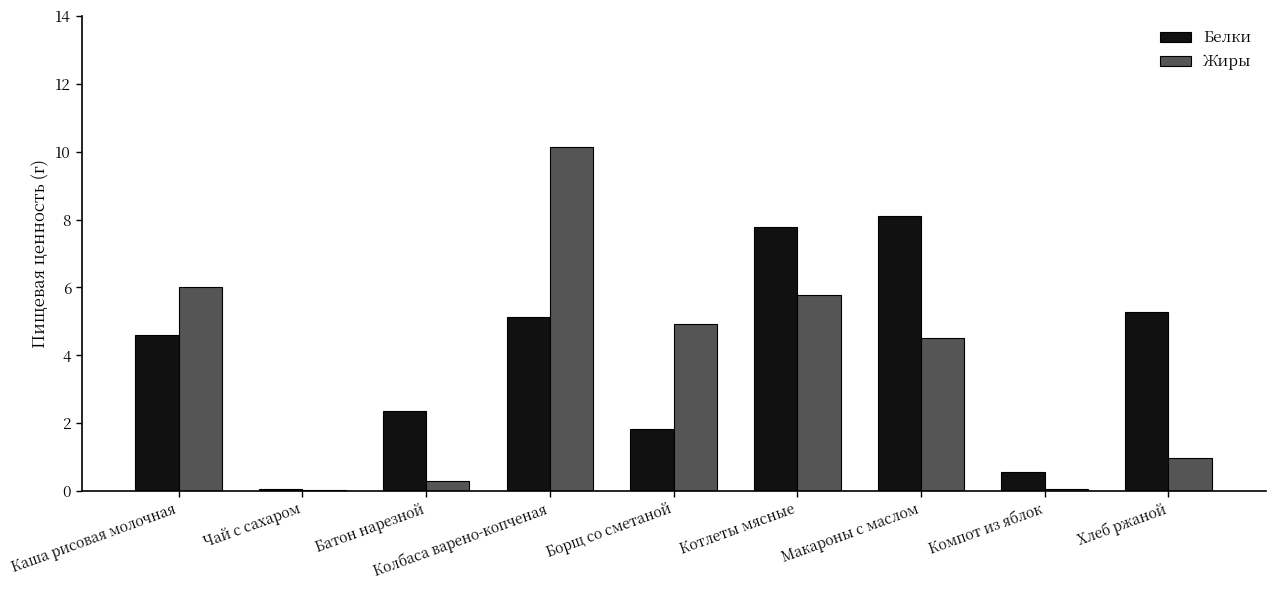

Which category has the highest value in the Жиры series?

Колбаса варено-копченая